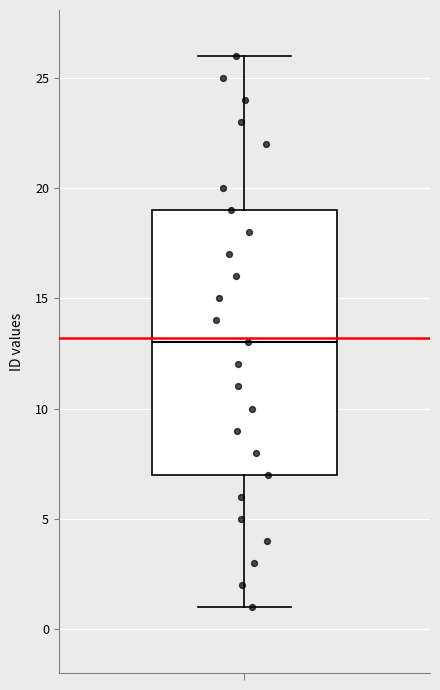

Transcribe this box plot: give where the median line is, the range the box spans, and where the two whiskers end, as read against the y-axis. The values are not printed on the chart, so give them approximately, as read against the axis.

median 13, box 7 to 19, whiskers 1 to 26